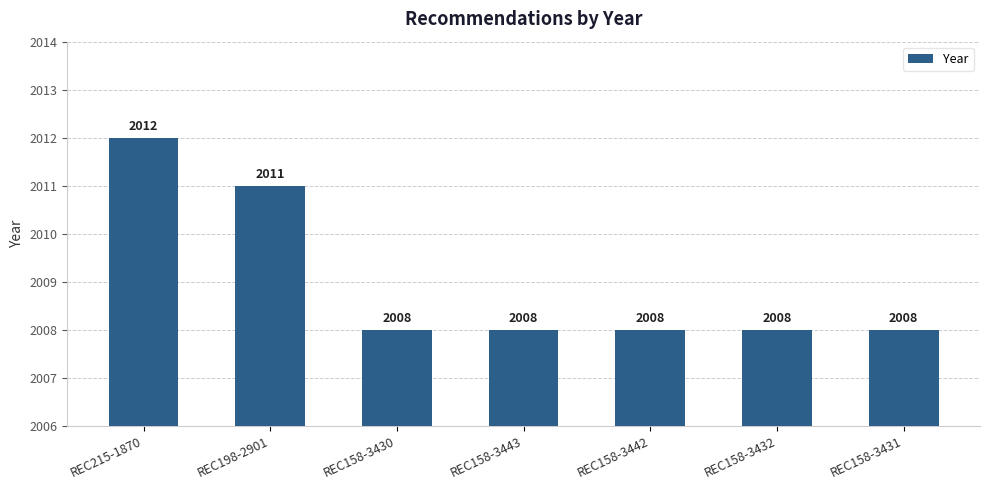

What is the value of the 1st bar from the left?

2012